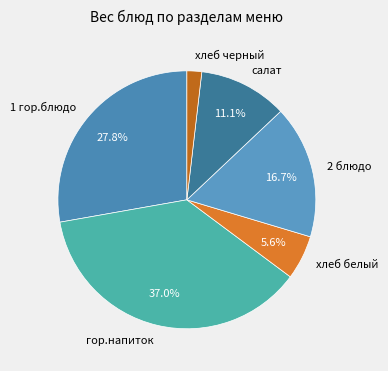

The хлеб белый slice represents 6% of the pie. True or false?

True